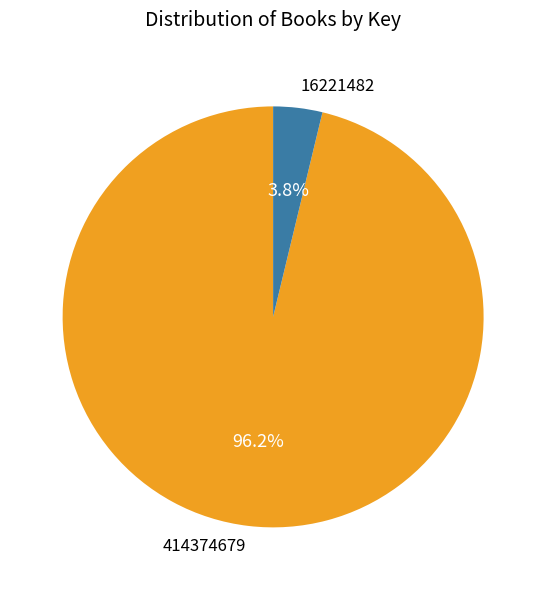

What percentage is the 414374679 slice, to the nearest percent?

96%